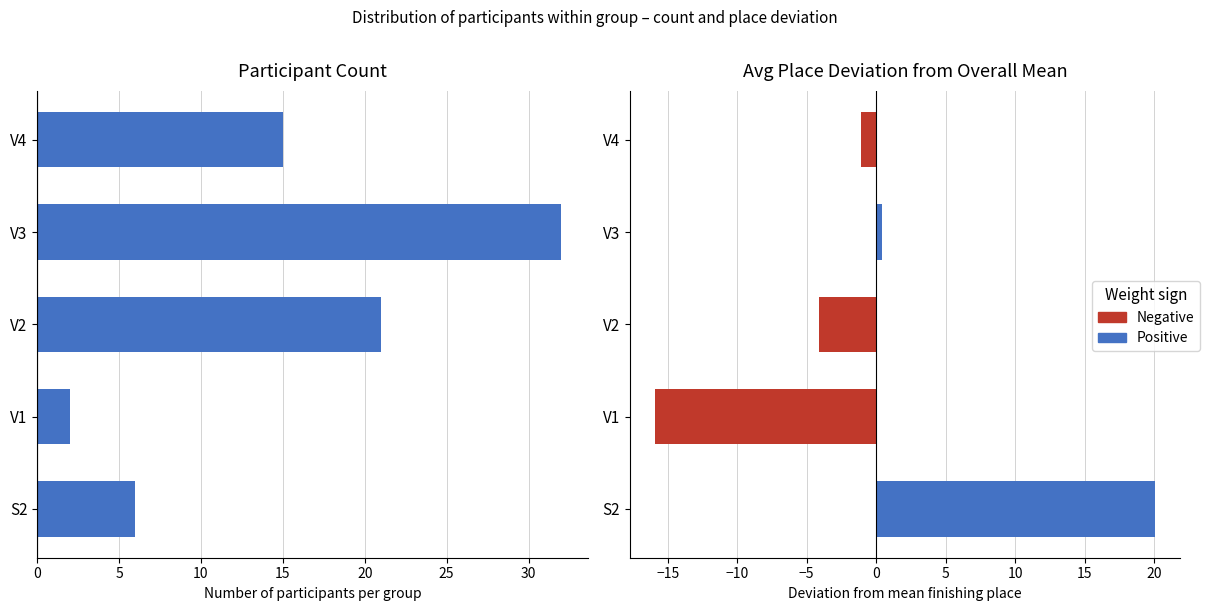

Reading left to right, what are all the values shown in this chart?

6	2	21	32	15